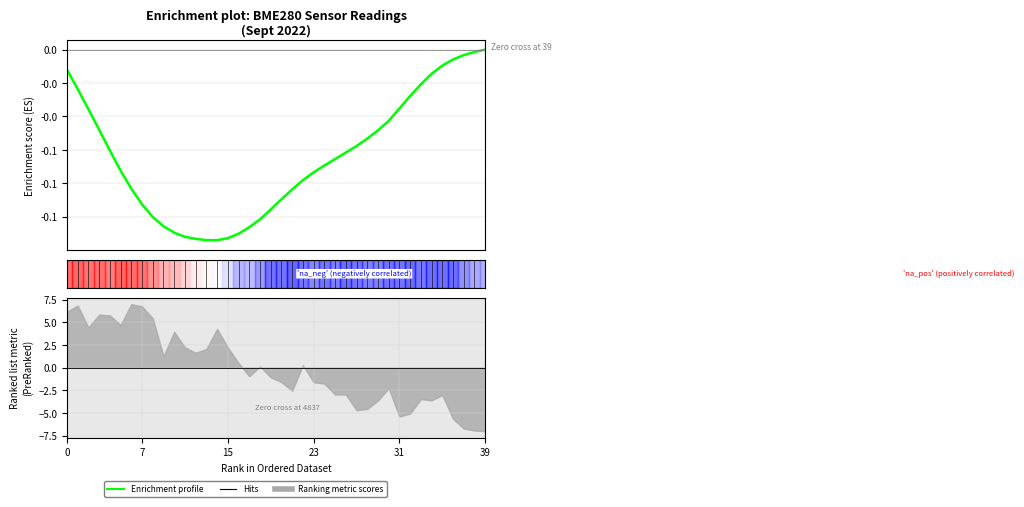

Which has a higher value, 26 or 35?

35